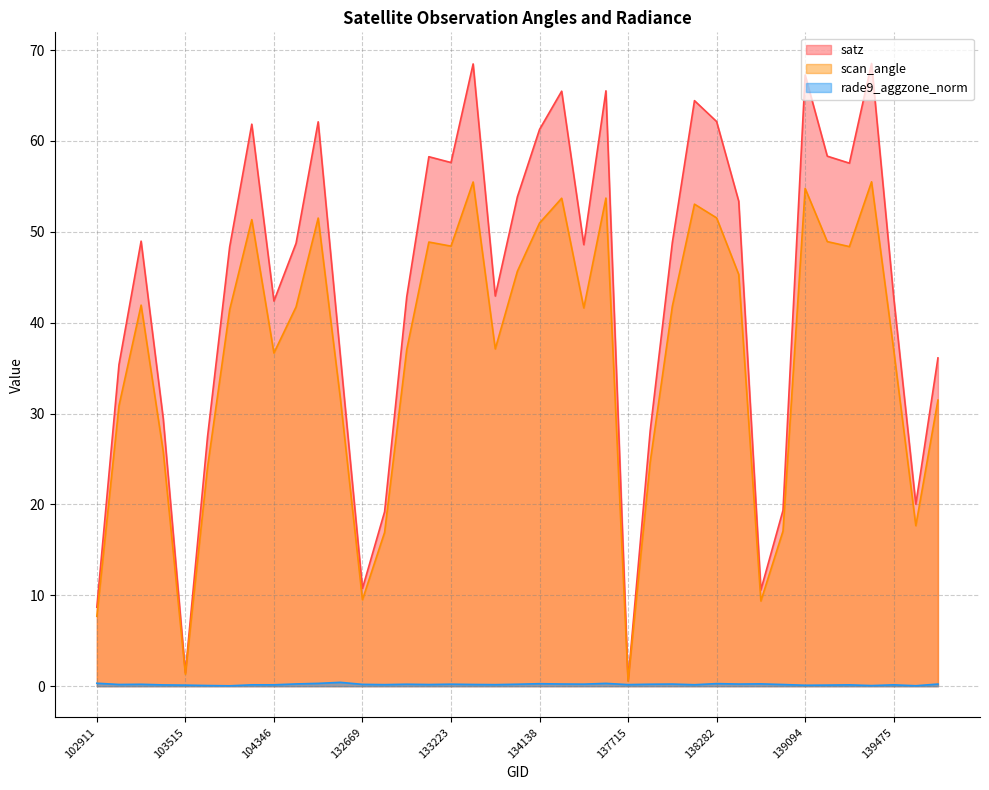

What is the total value across all series at 103752?

89.8